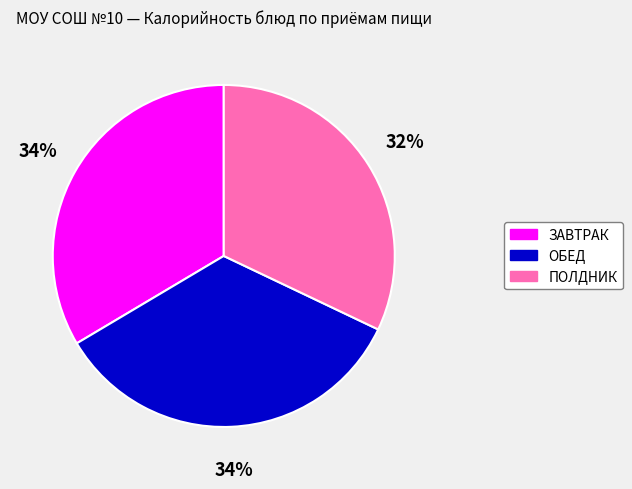

True or false: ОБЕД accounts for 34% of the total.

True